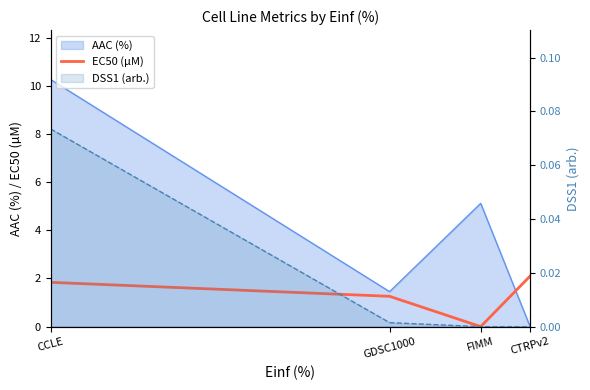

Does the chart display data point markers on the line(s)?

No